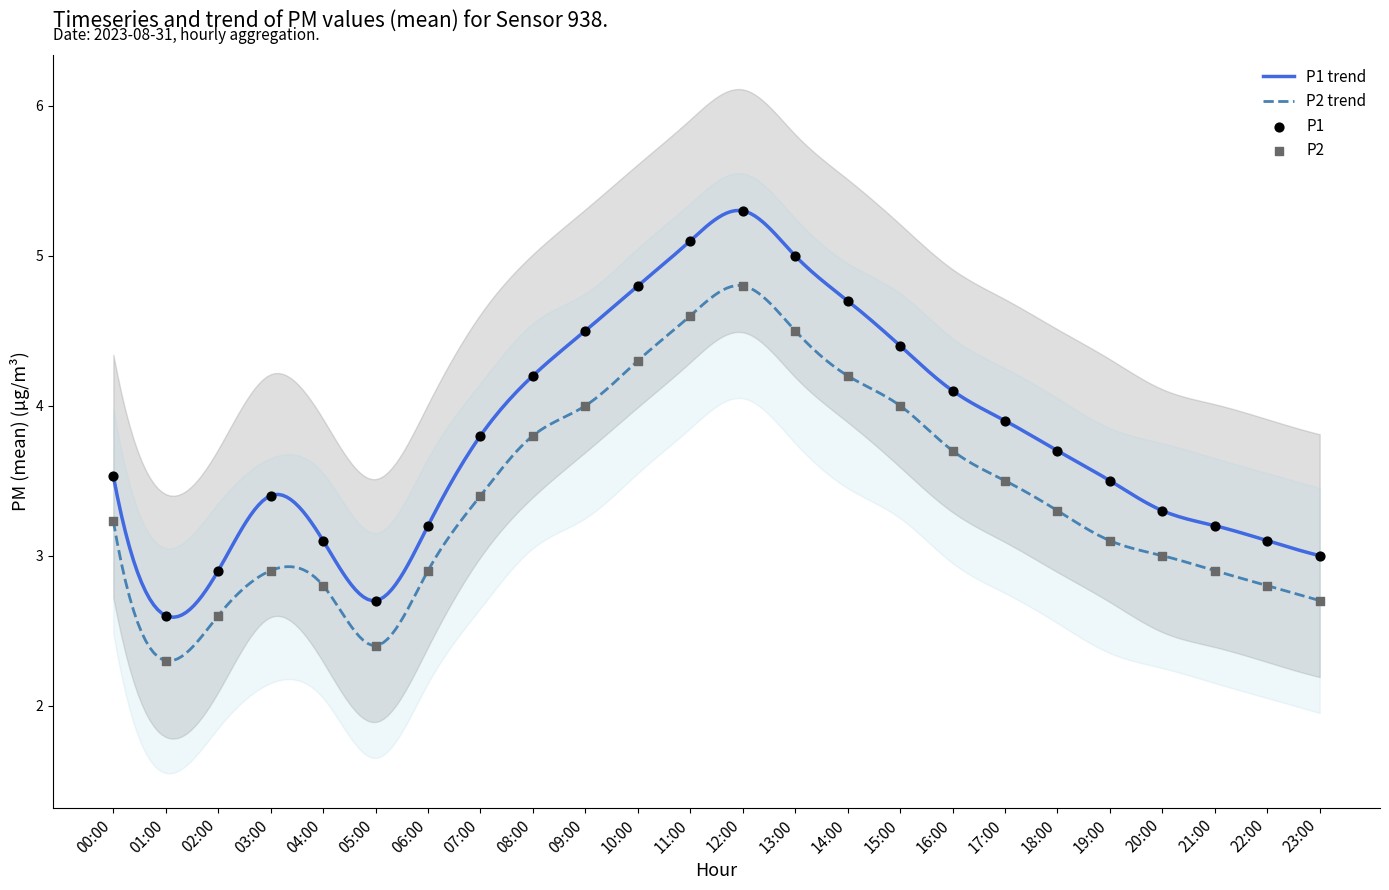

Which series reaches the maximum Y coordinate?

P2